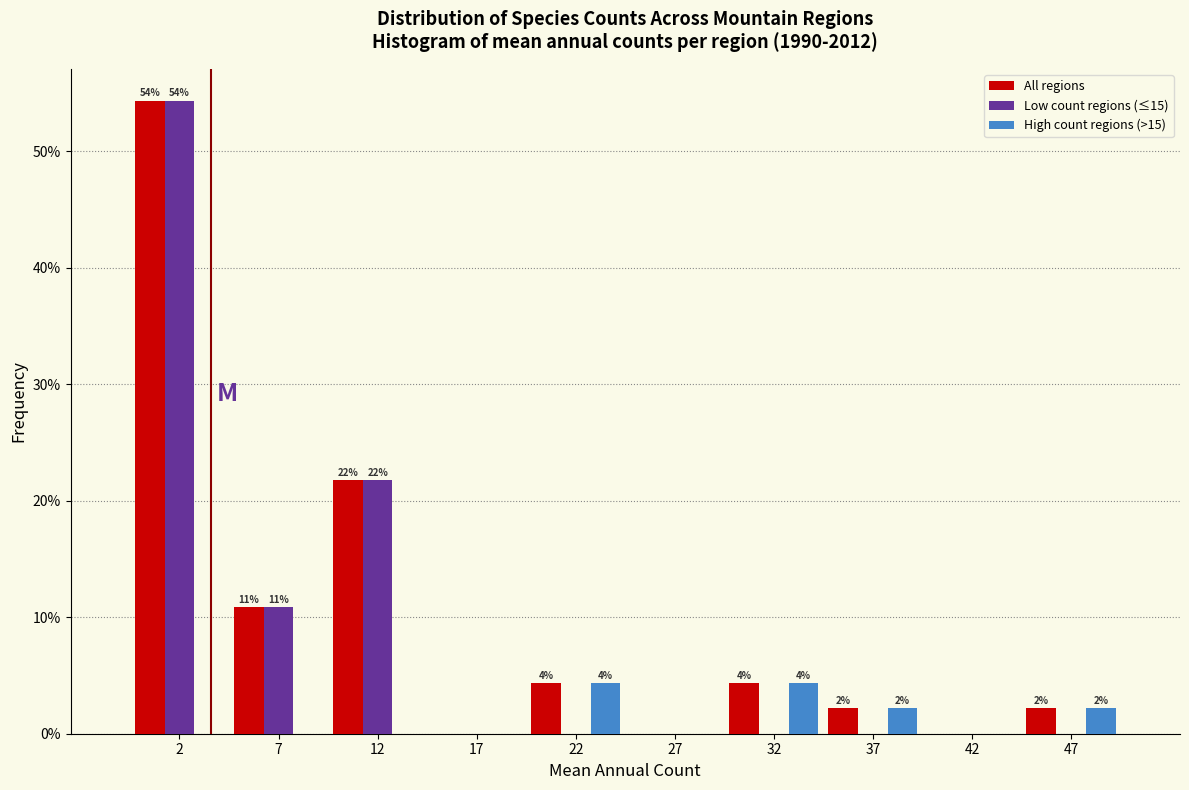

In the All regions series, which range on the x-axis has the tallest bar?

0 to 5